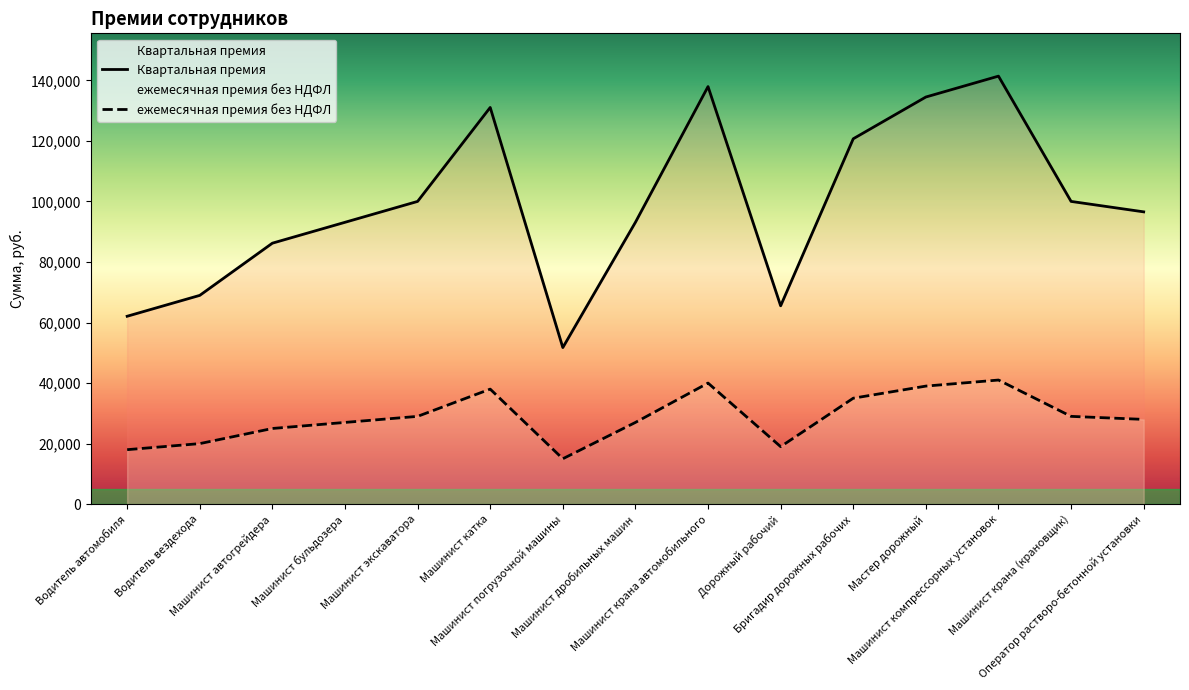

At which label does Квартальная премия reach its peak?

Машинист компрессорных установок